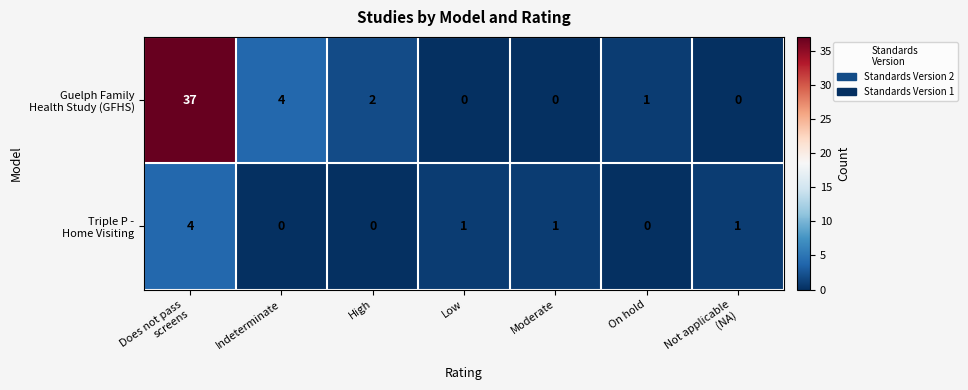

How many series are shown in this chart?

2